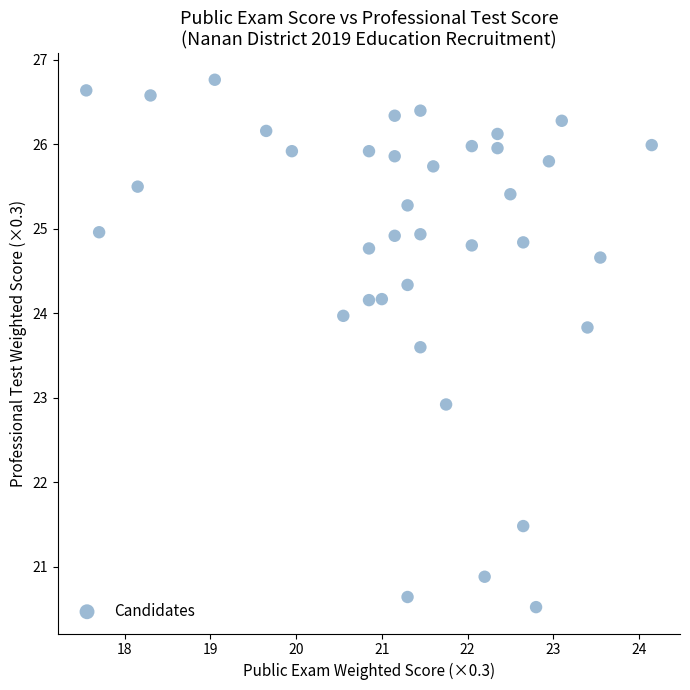

What Y value in the scatter plot is closest to 23?

22.9